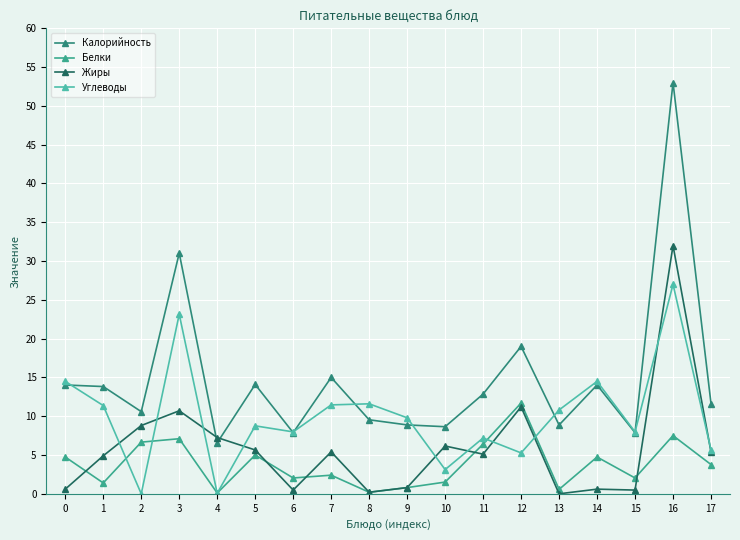

In Углеводы, how many points are higher than both neighbors (excluding endpoints)?

6